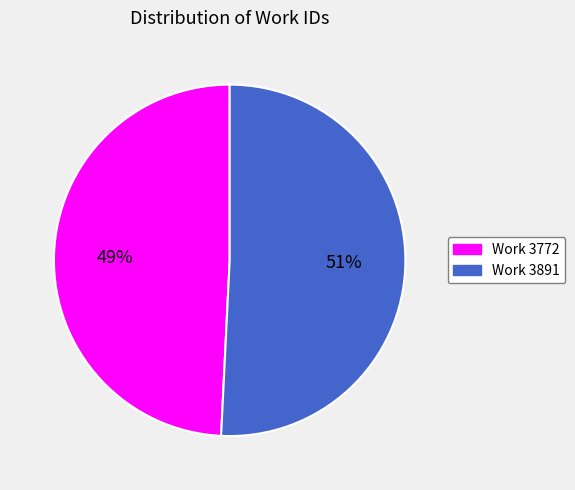

To the nearest percent, what percentage of the pie is Work 3891?

51%